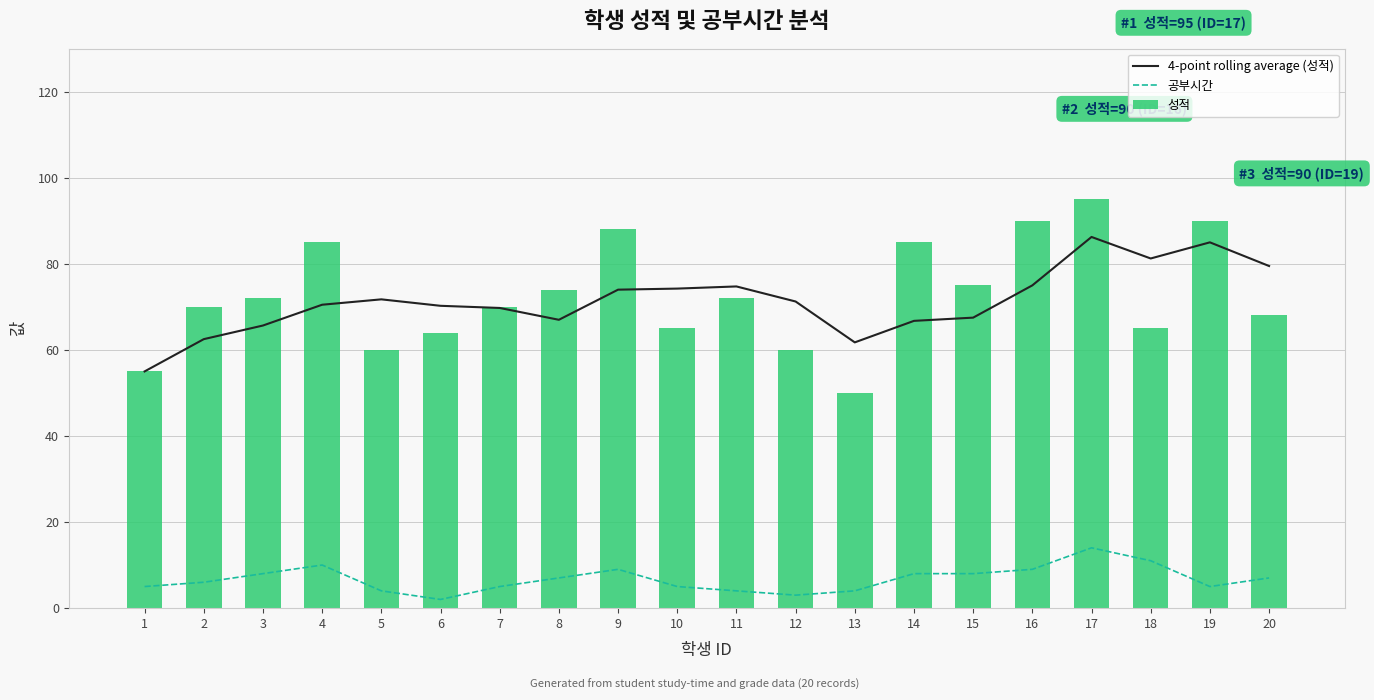

Is the value of 성적 at 17 greater than the value of 4-point rolling average (성적) at 2?

Yes